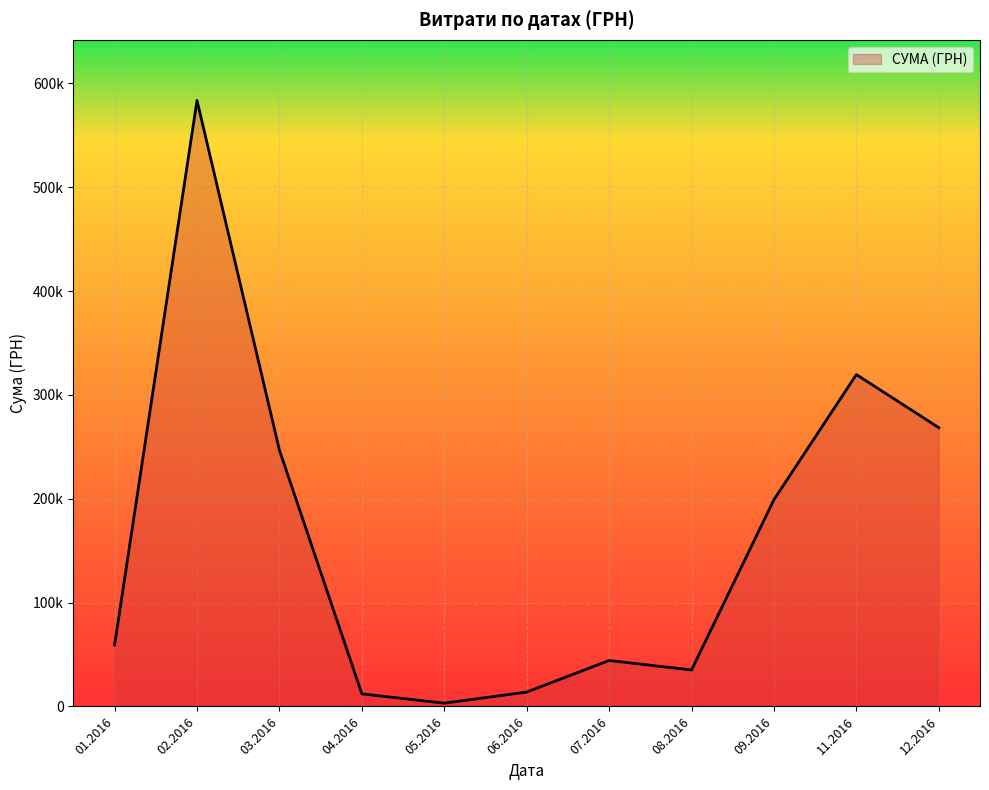

Does the chart display data point markers on the line(s)?

No